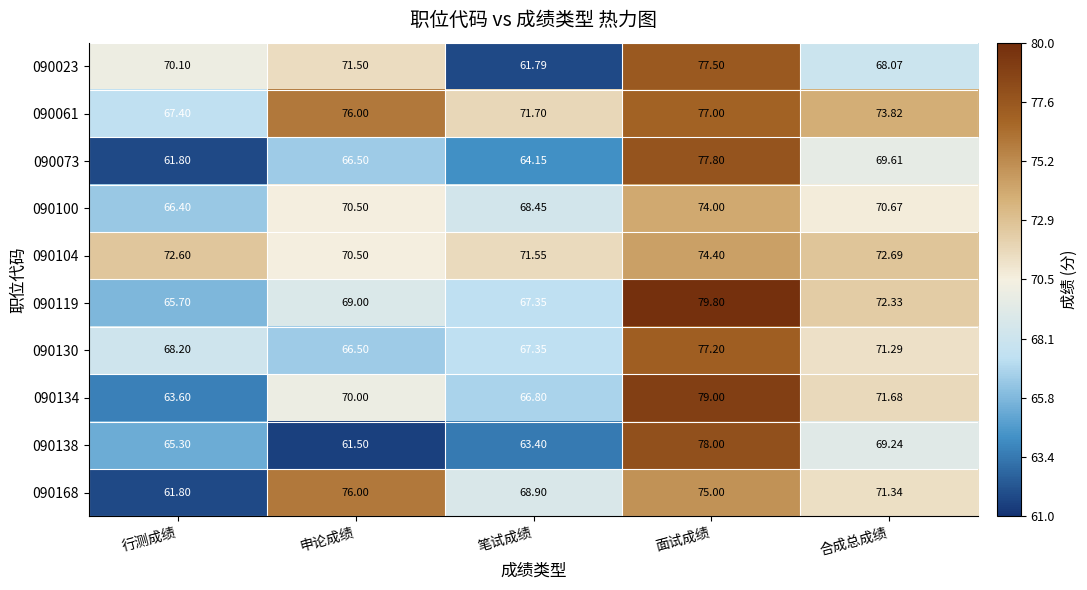

How many categories are shown in the chart?

5